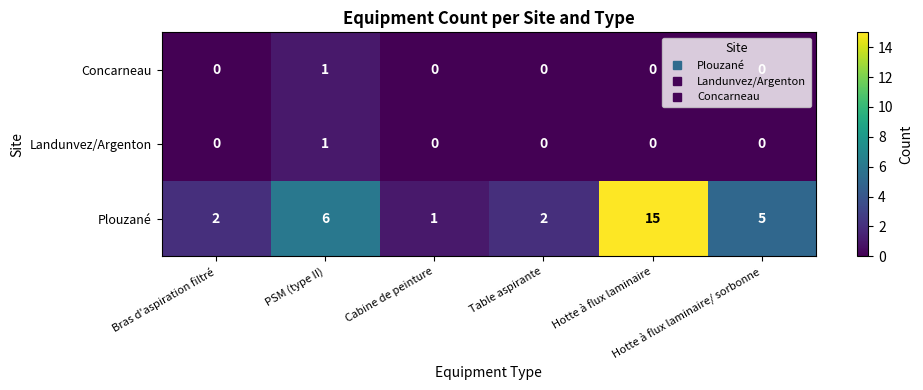

What is the maximum value for Plouzané?

15